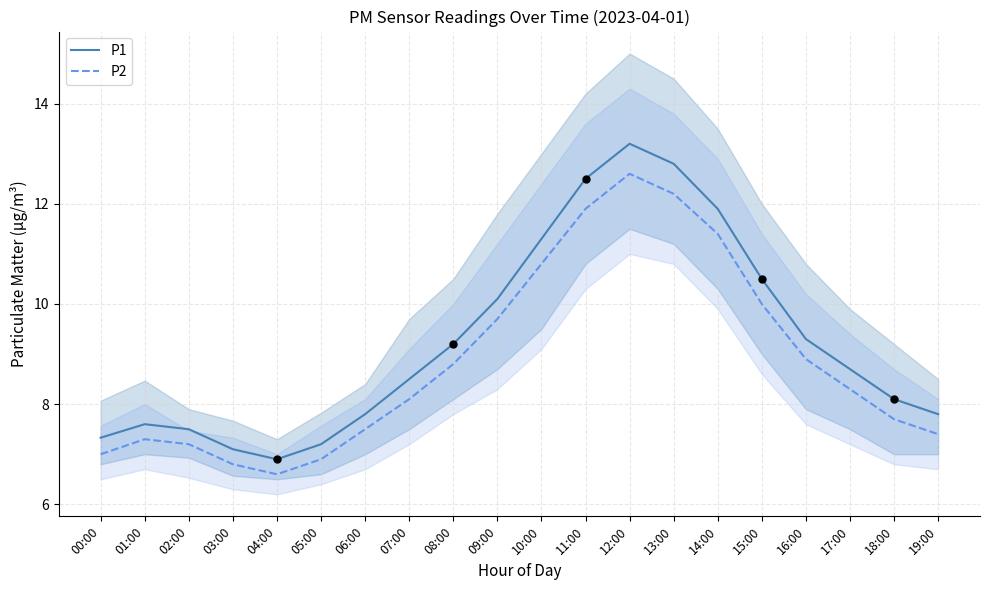

Which series has the largest total across all categories?

P1